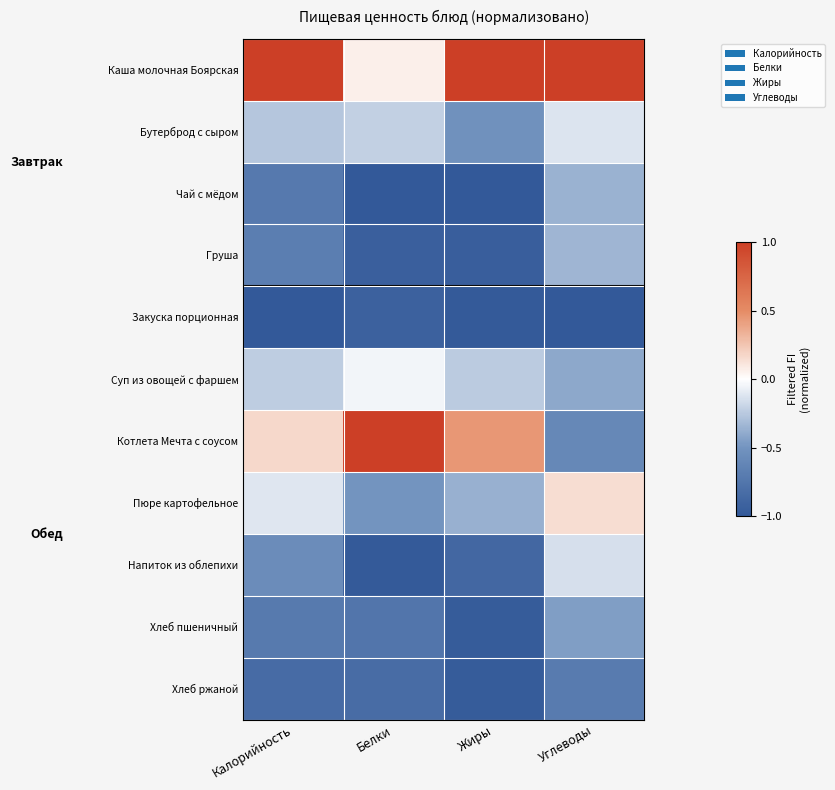

List the series in order of their peak value, lowest first.

Закуска порционная, Хлеб ржаной, Хлеб пшеничный, Чай с мёдом, Груша, Напиток из облепихи, Бутерброд с сыром, Суп из овощей с фаршем, Пюре картофельное, Каша молочная Боярская, Котлета Мечта с соусом